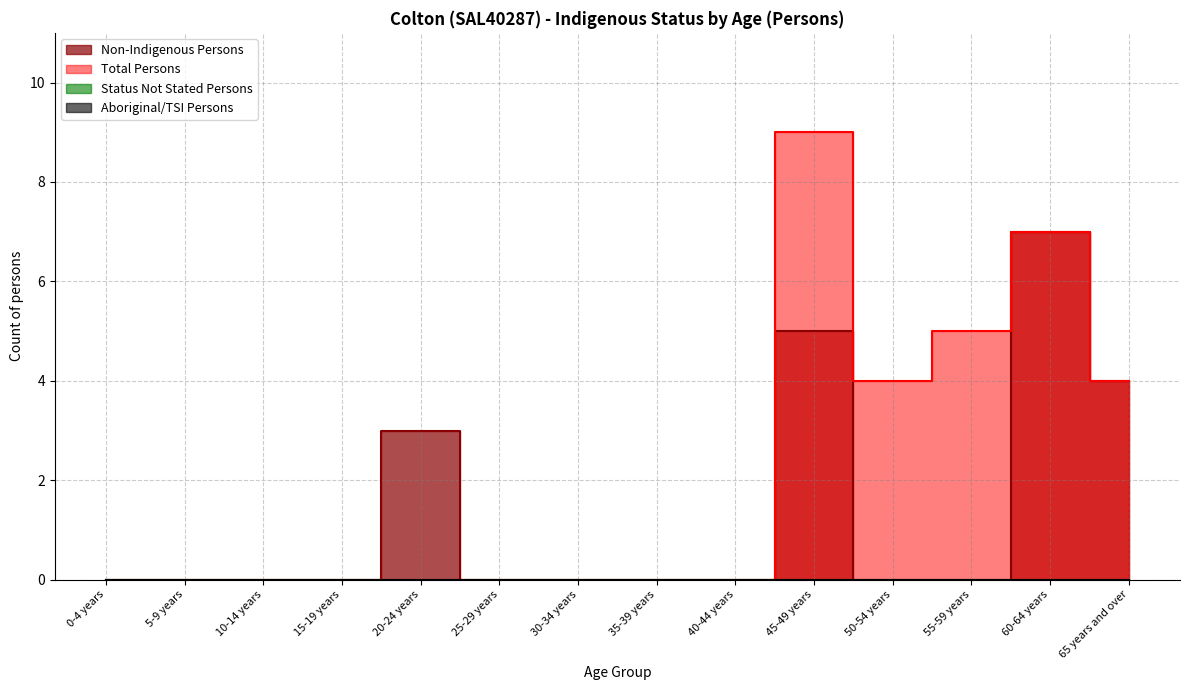

Is this an area chart (filled region under the line)?

No